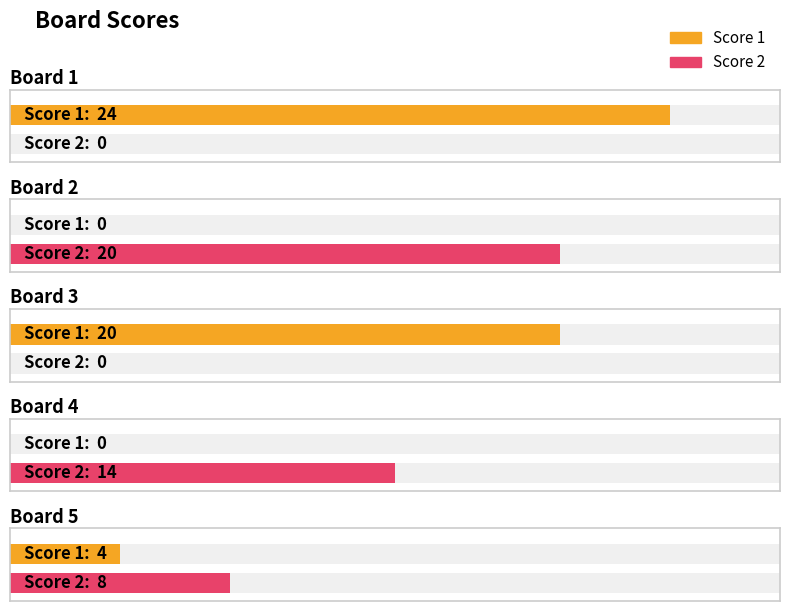

At which category is the sum across all series the highest?

Board 1